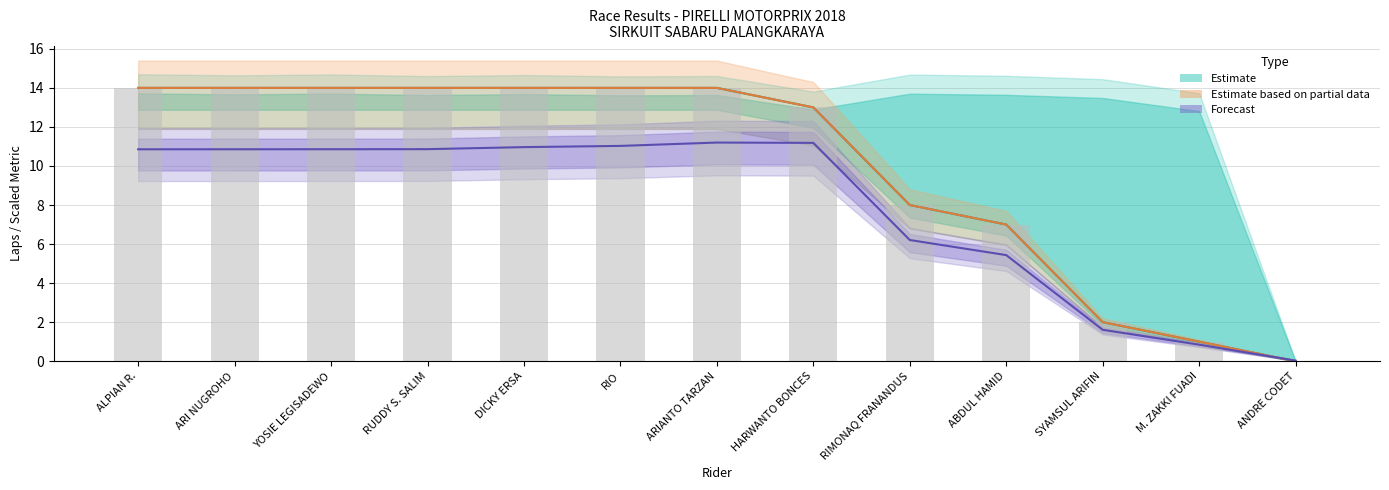

Is it true that Forecast (Total Time scaled) equals 10.9 at YOSIE LEGISADEWO?

True